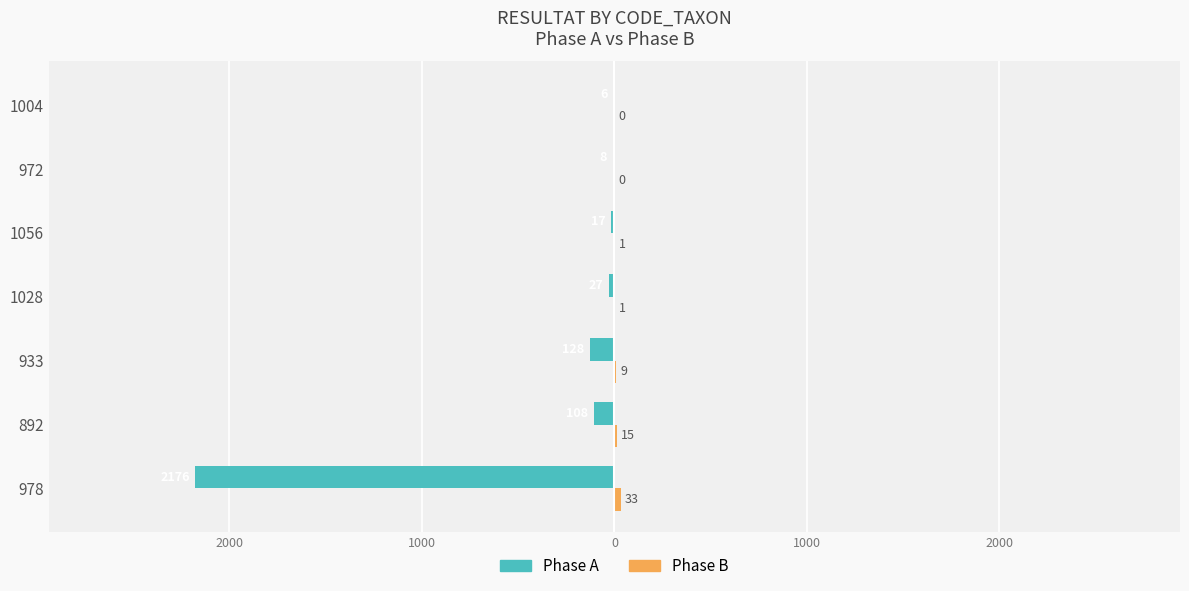

What is the value of the Phase B (Nonfamily) bar at the 5th from the left?

9